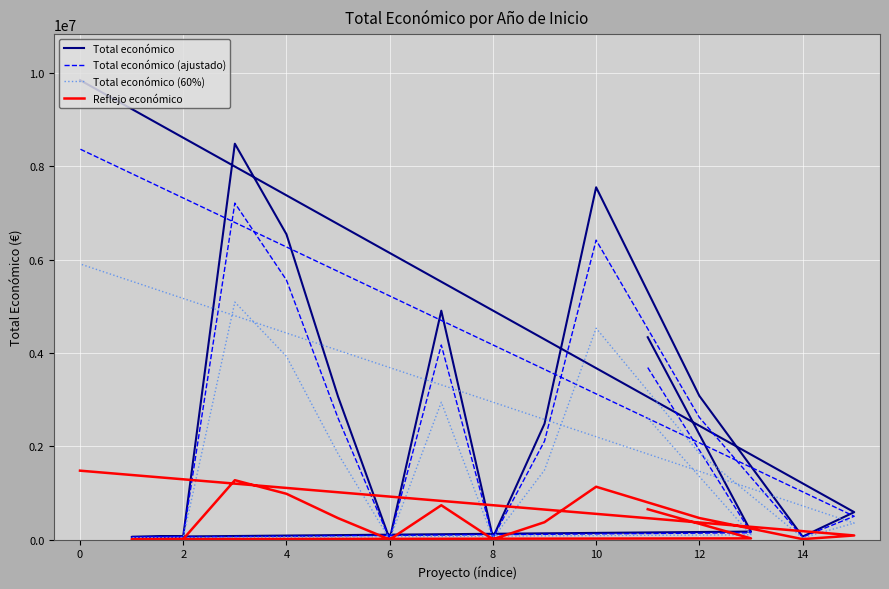

The value of Reflejo económico at 14 is 9549.0. True or false?

True